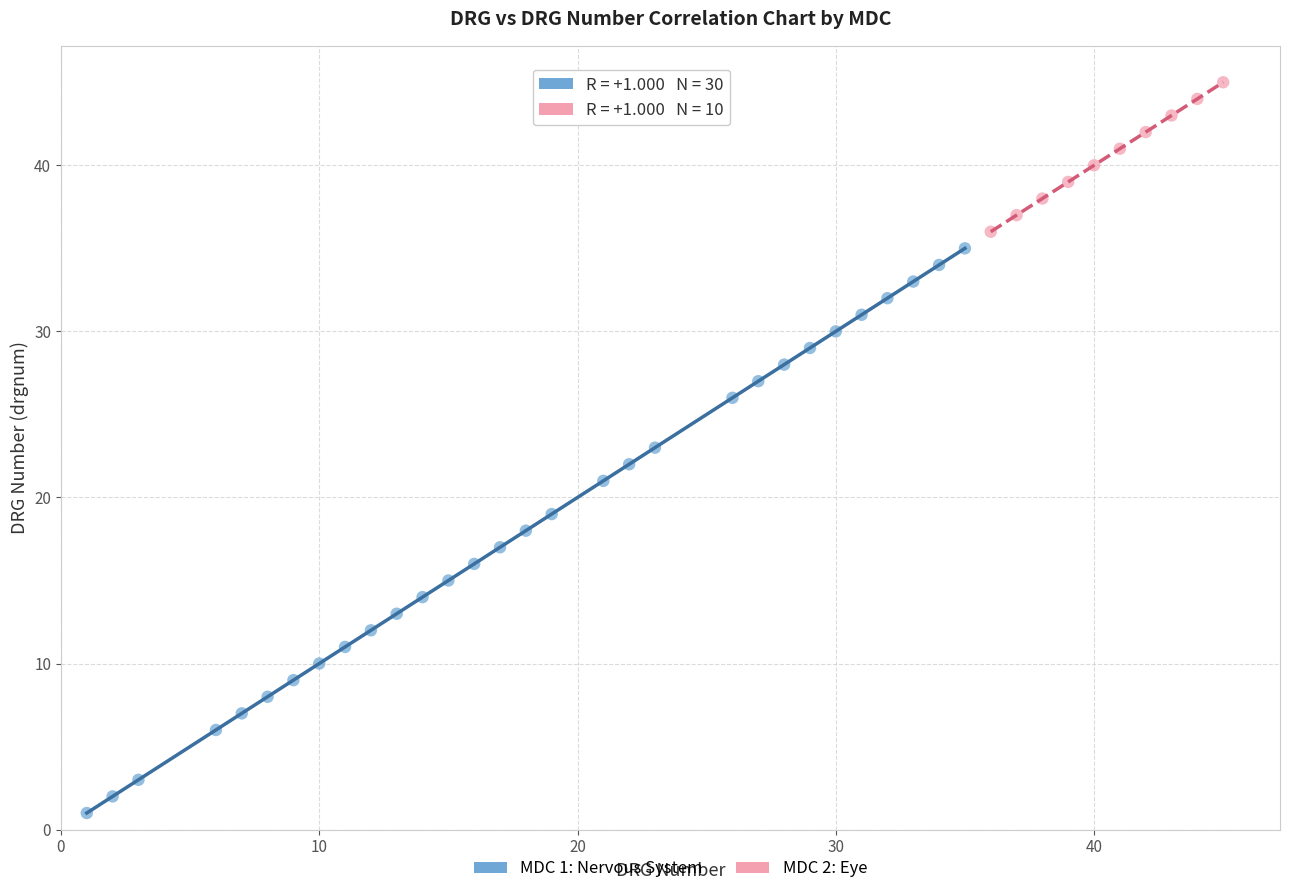

Which series reaches the minimum Y coordinate?

MDC 1: Nervous System